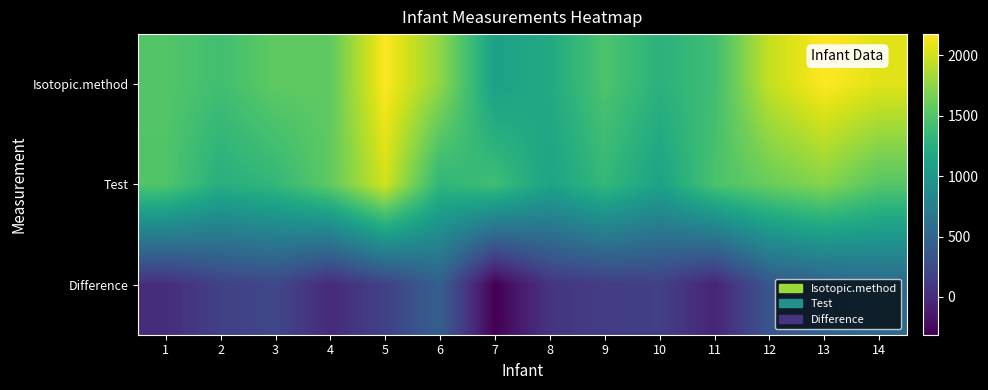

Rank the series by their maximum value, from highest to lowest.

Isotopic.method, Test, Difference